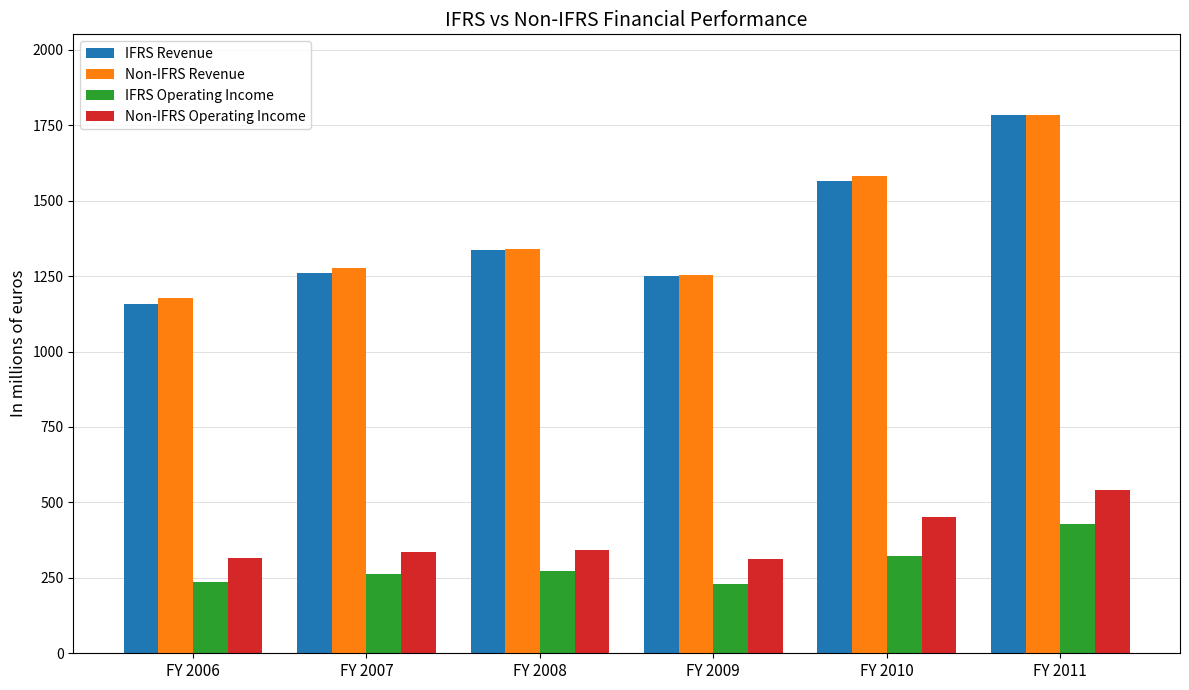

Count the number of data series in this chart.

4